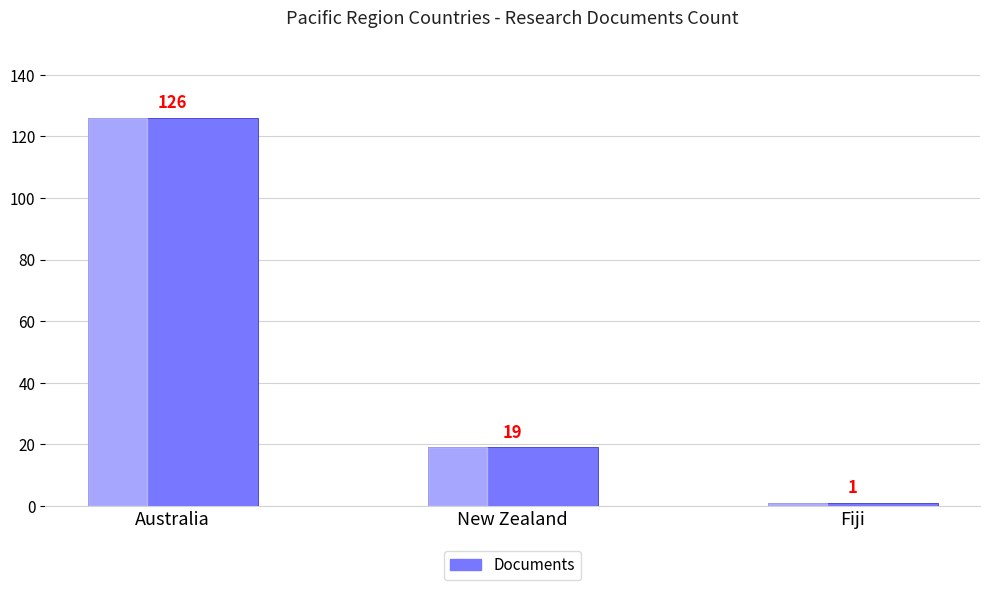

Where is the data nearest to the value 63?

New Zealand